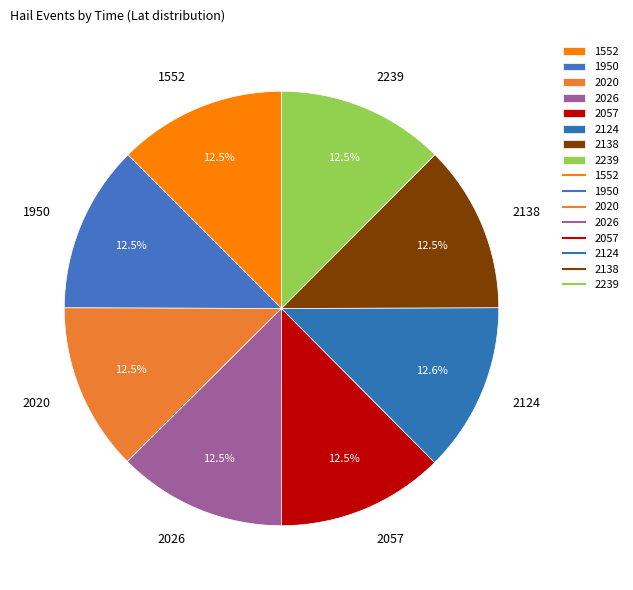

Is 1950 the majority of the pie?

No